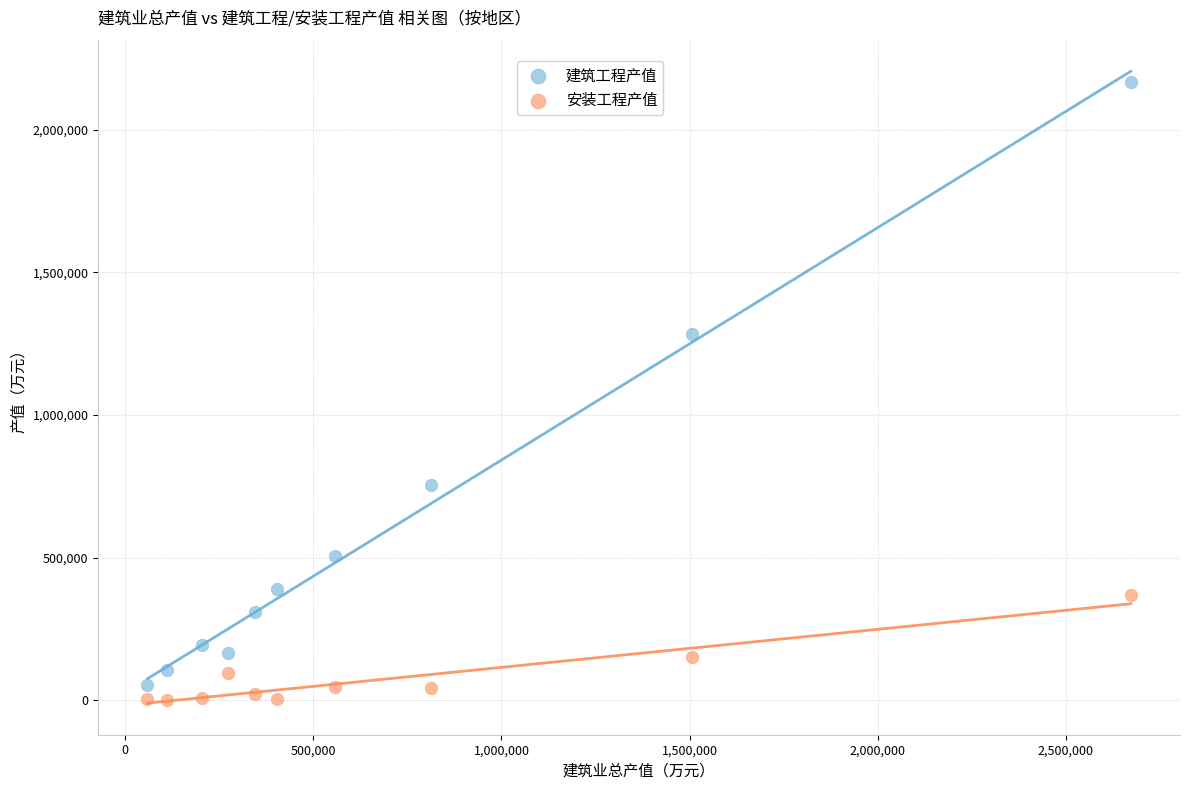

Which series has the widest spread of Y values?

建筑工程产值